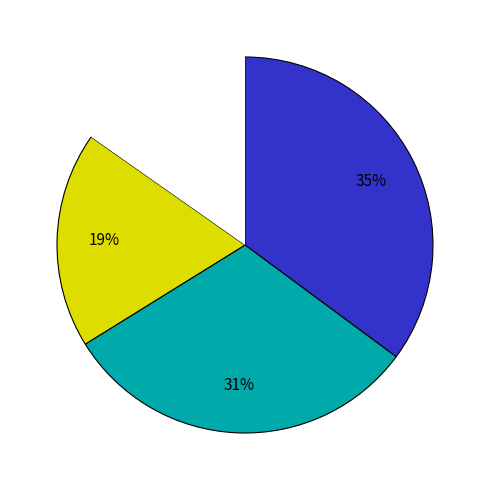

How many segments does this pie chart have?

4